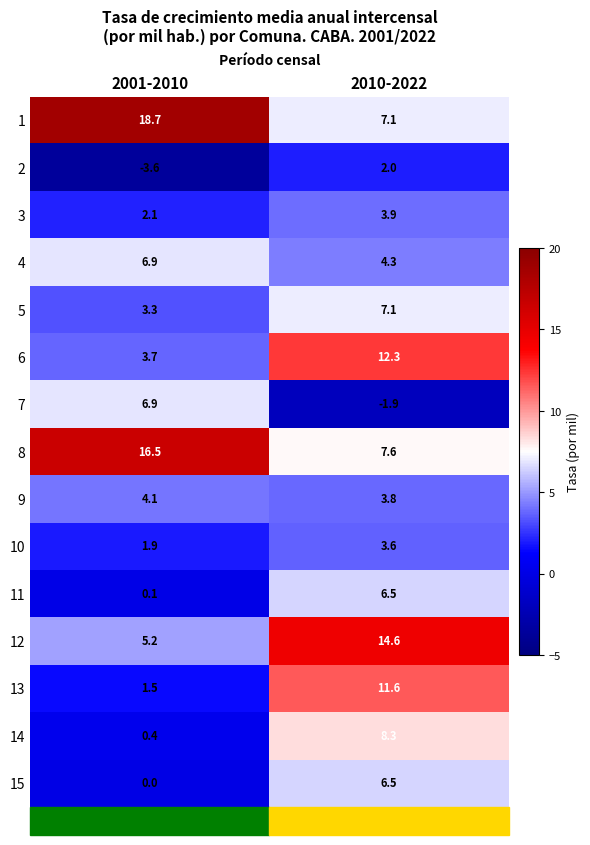

Count the number of categories in the chart.

2